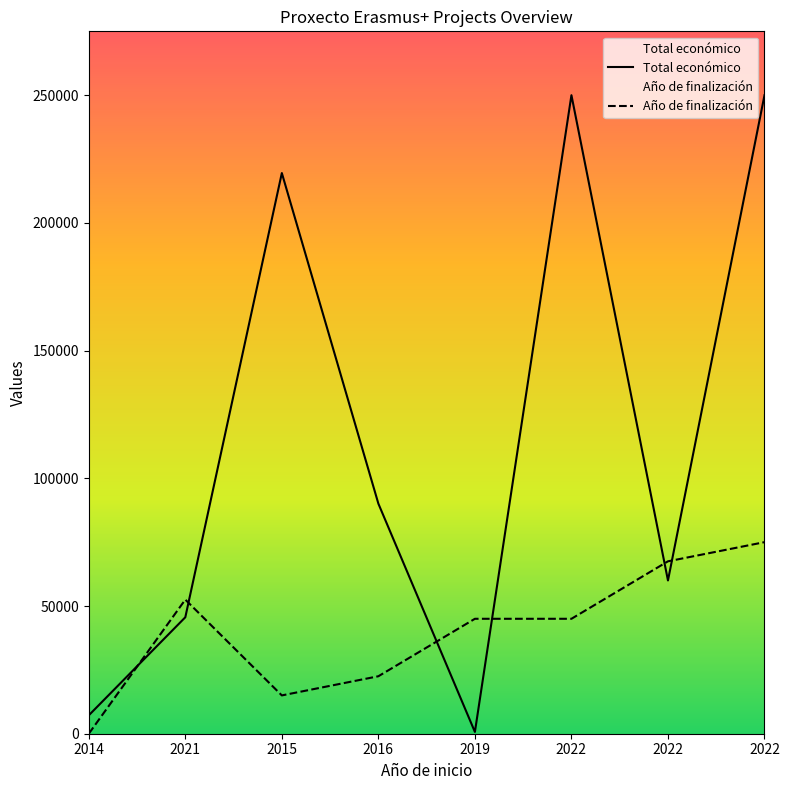

What is the total value across all series at 2015?

234515